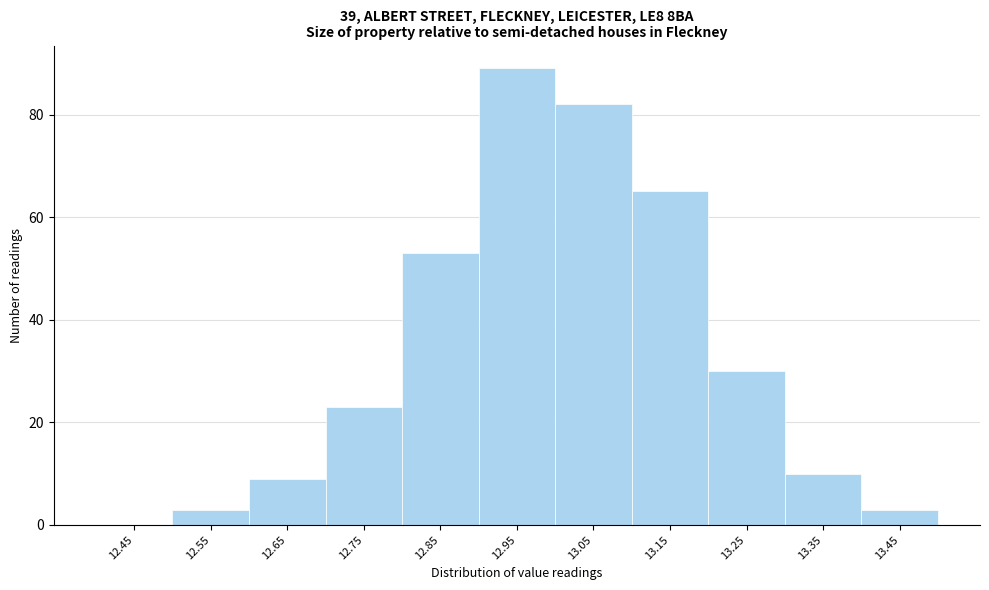

Reading left to right, list every bar in this chart as the range it spans on the x-axis followed by its height. The values are not printed on the chart, so give them approximately, as read against the axis.

12.4 to 12.5: 0
12.5 to 12.6: 4
12.6 to 12.7: 10
12.7 to 12.8: 24
12.8 to 12.9: 54
12.9 to 13.0: 90
13.0 to 13.1: 82
13.1 to 13.2: 66
13.2 to 13.3: 30
13.3 to 13.4: 10
13.4 to 13.5: 4